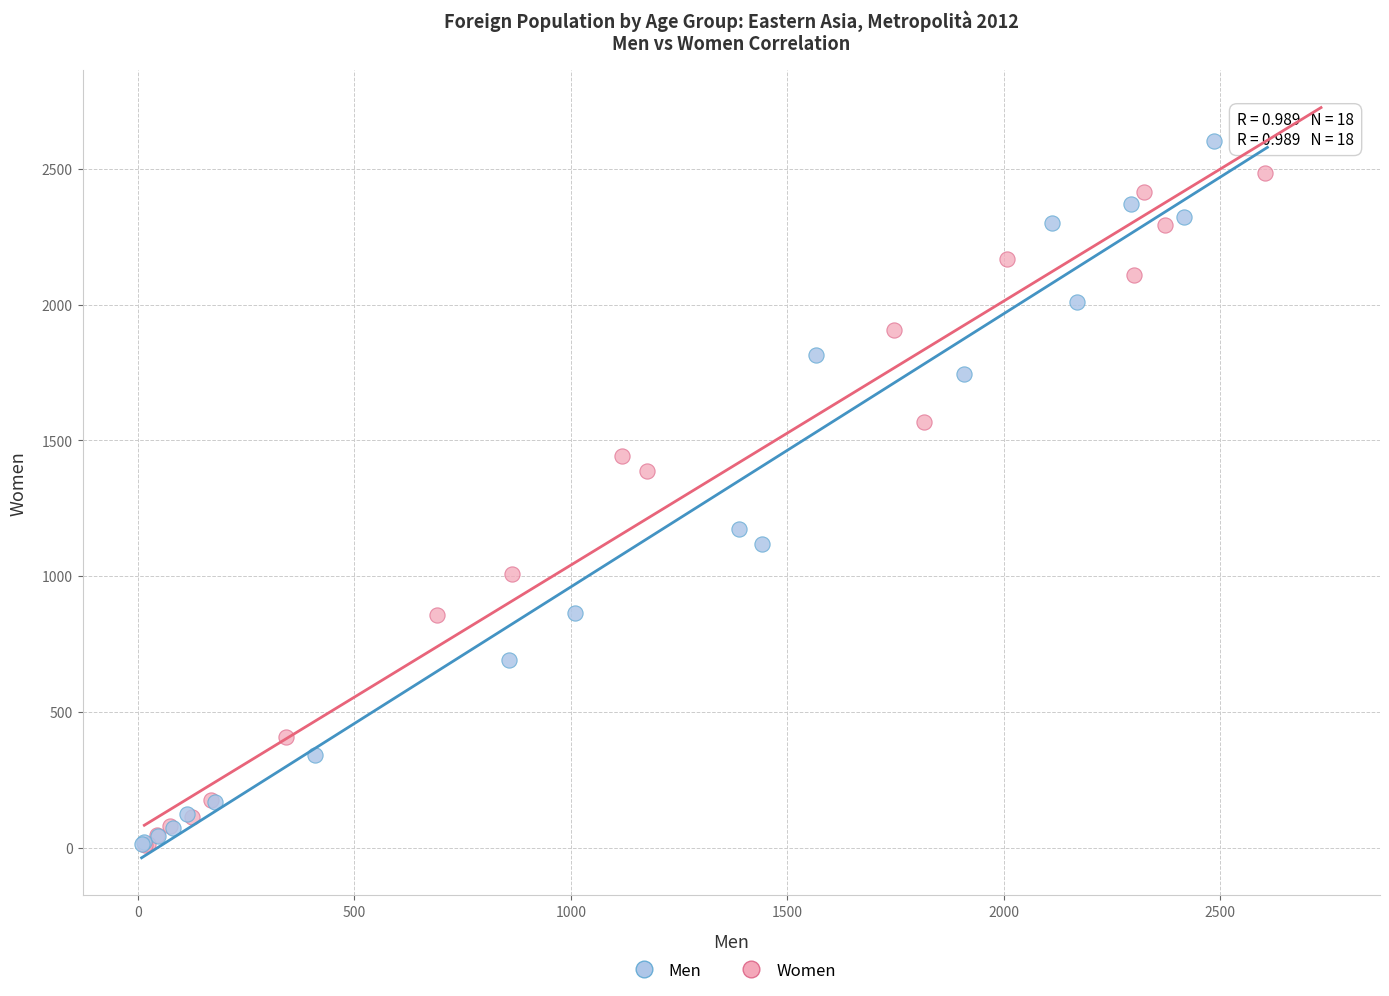

Which series contains the highest Y value?

Men